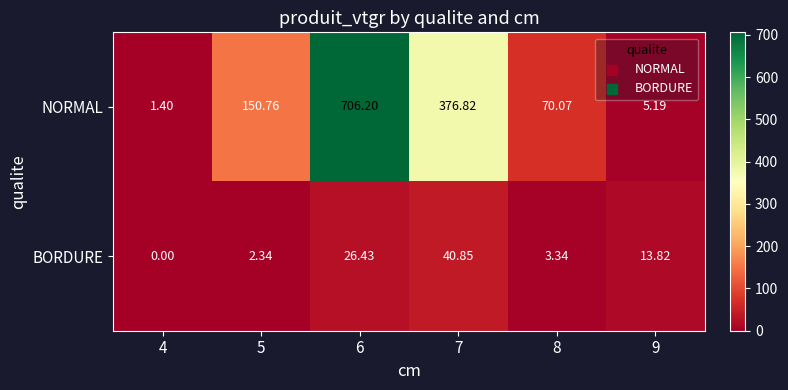

What is the spread (max minus min) of values at 9?

8.6